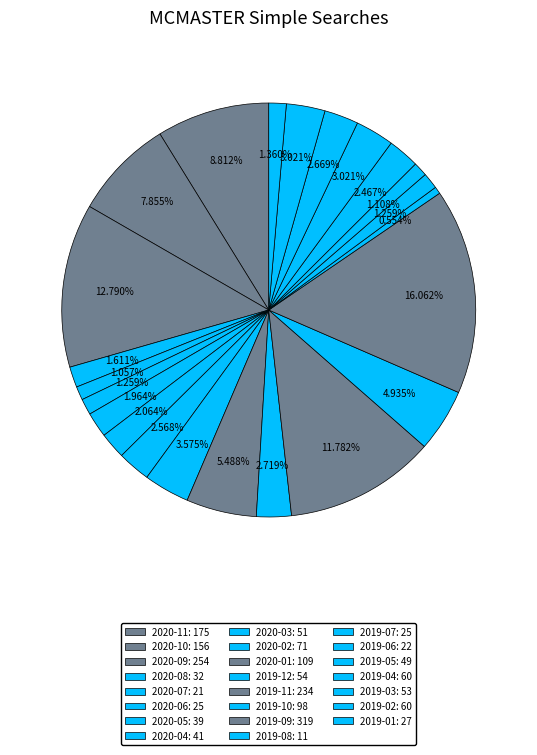

Is it true that 2020-06 is 1% of the pie?

True